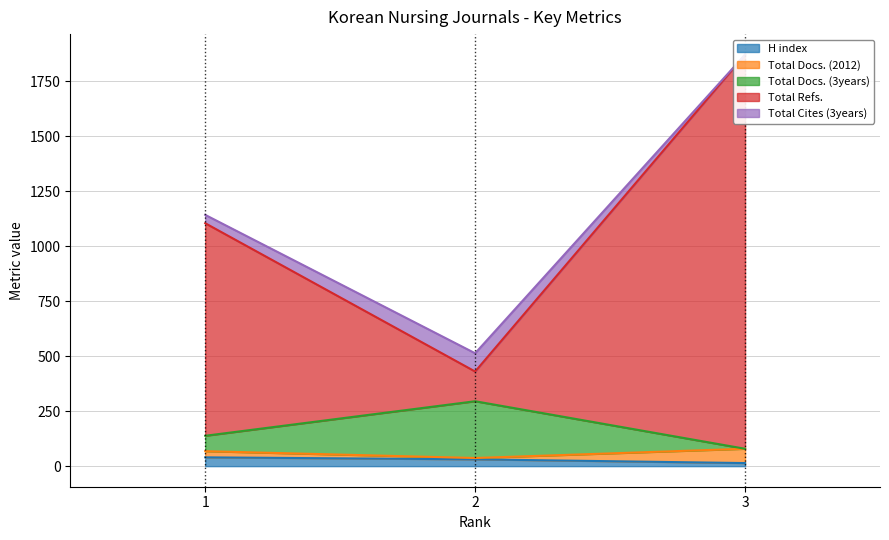

What is the sum of all H index values?

85